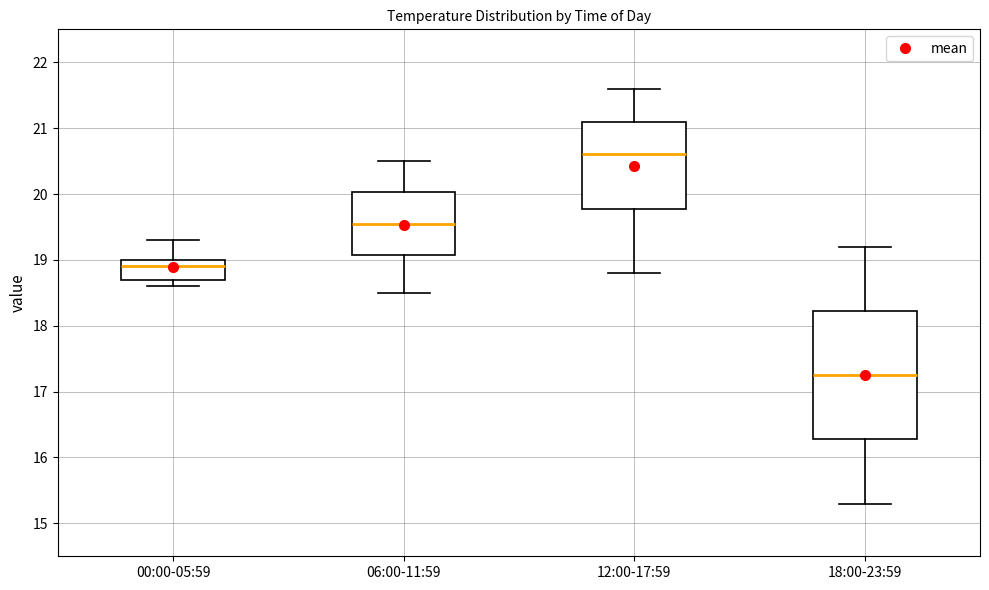

Reading left to right, read every box against the y-axis: the position of its median line, the range the box covers, and the ends of its whiskers. The values are not printed on the chart, so give them approximately, as read against the axis.

00:00-05:59: median 18.9, box 18.7 to 19.0, whiskers 18.6 to 19.3
06:00-11:59: median 19.6, box 19.1 to 20.0, whiskers 18.5 to 20.5
12:00-17:59: median 20.6, box 19.8 to 21.1, whiskers 18.8 to 21.6
18:00-23:59: median 17.3, box 16.3 to 18.2, whiskers 15.3 to 19.2